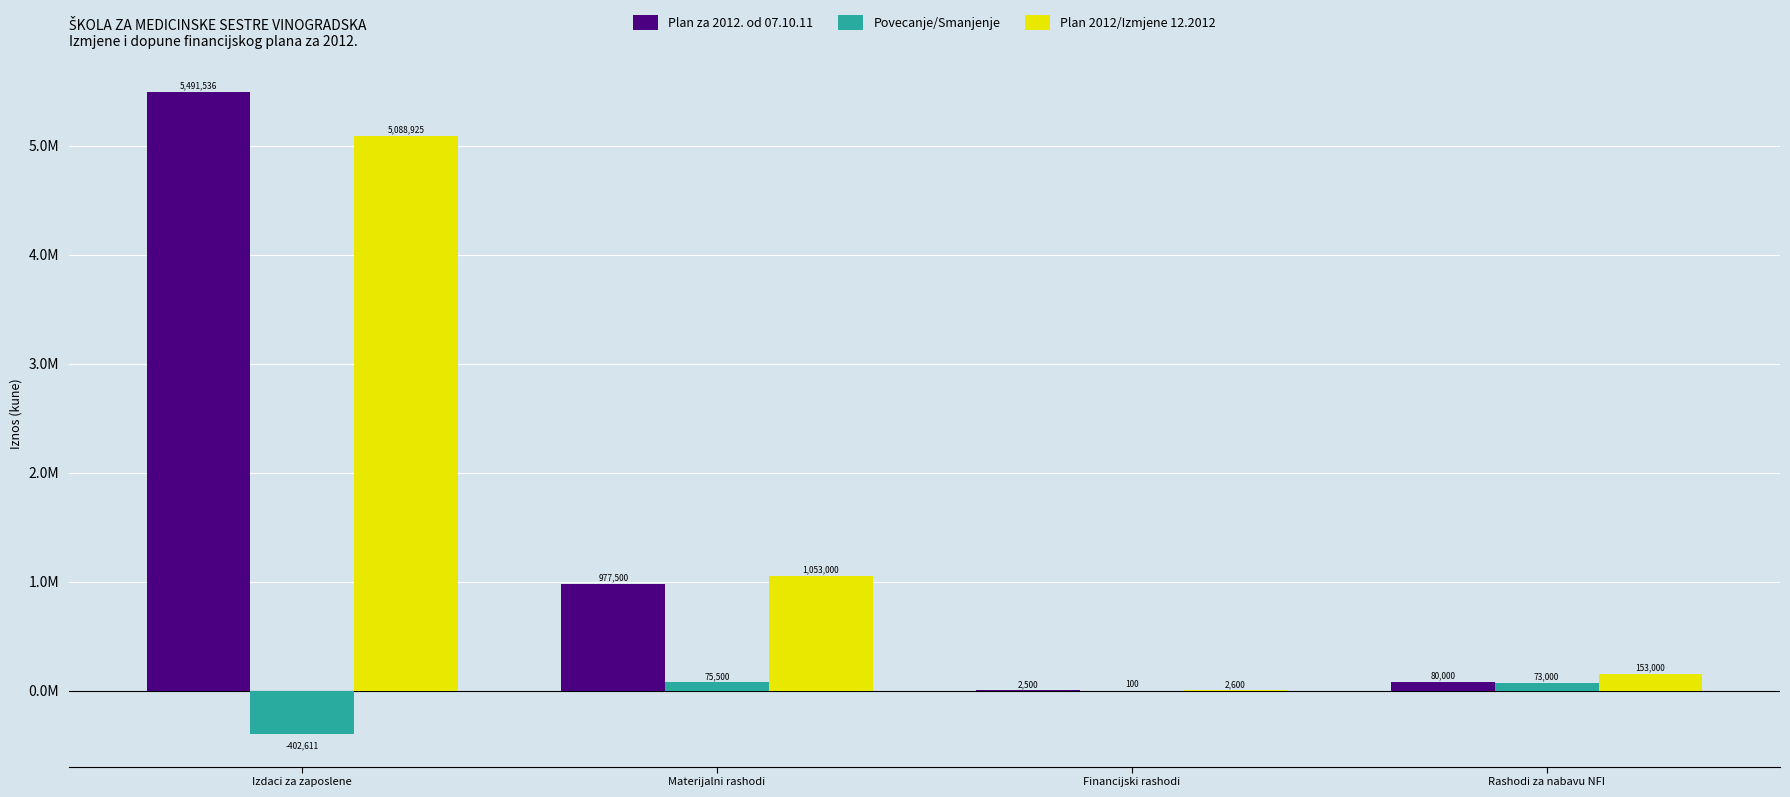

What is the spread (max minus min) of values at Materijalni rashodi?

977500